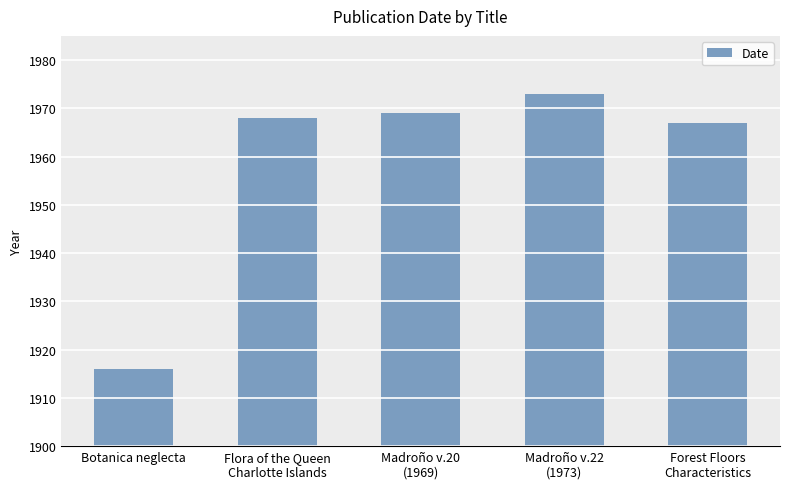

Reading right to left, extract all data points from this chart.

1967	1973	1969	1968	1916